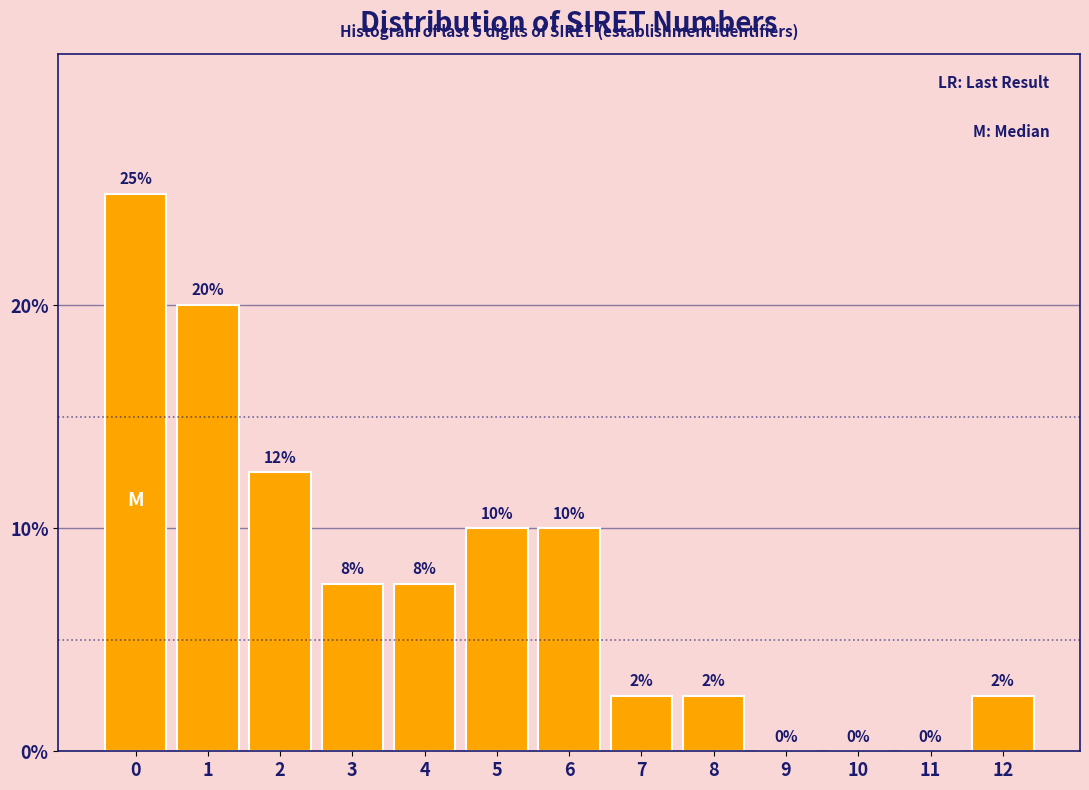

The value at 3 is 2.7. True or false?

False